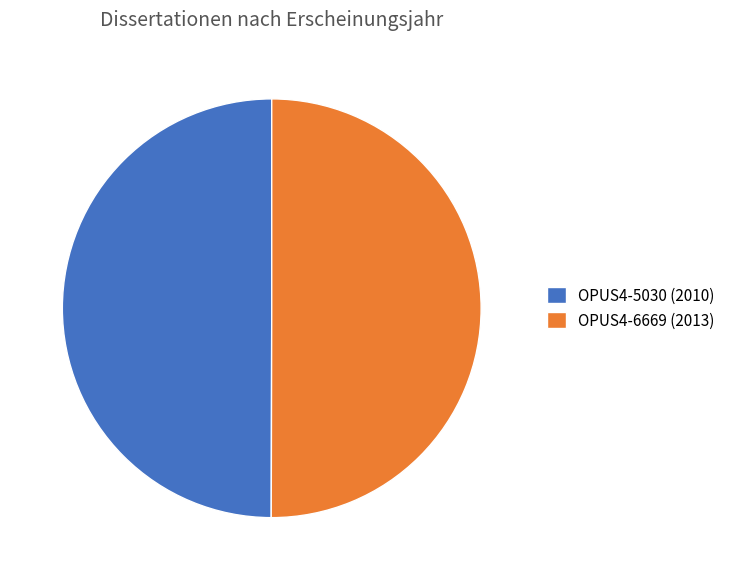

True or false: OPUS4-5030 (2010) accounts for 44% of the total.

False